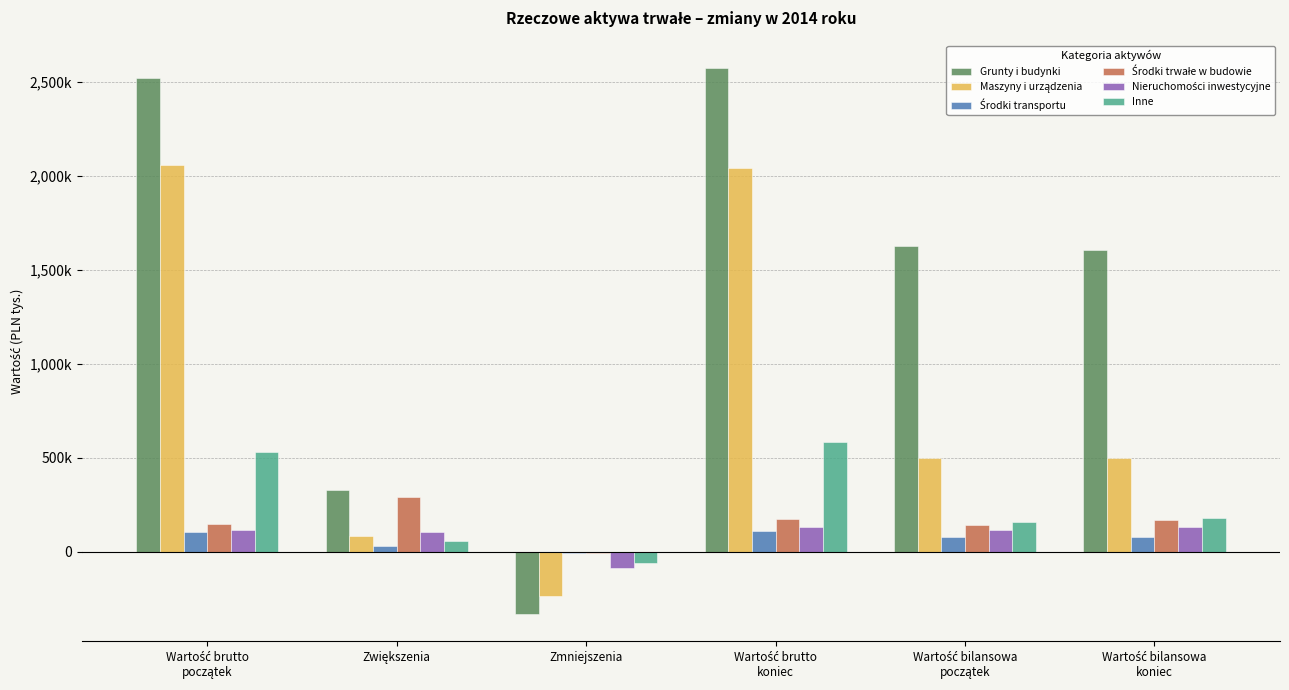

Is the value of Nieruchomości inwestycyjne at Zmniejszenia greater than the value of Grunty i budynki at Wartość bilansowa
koniec?

No